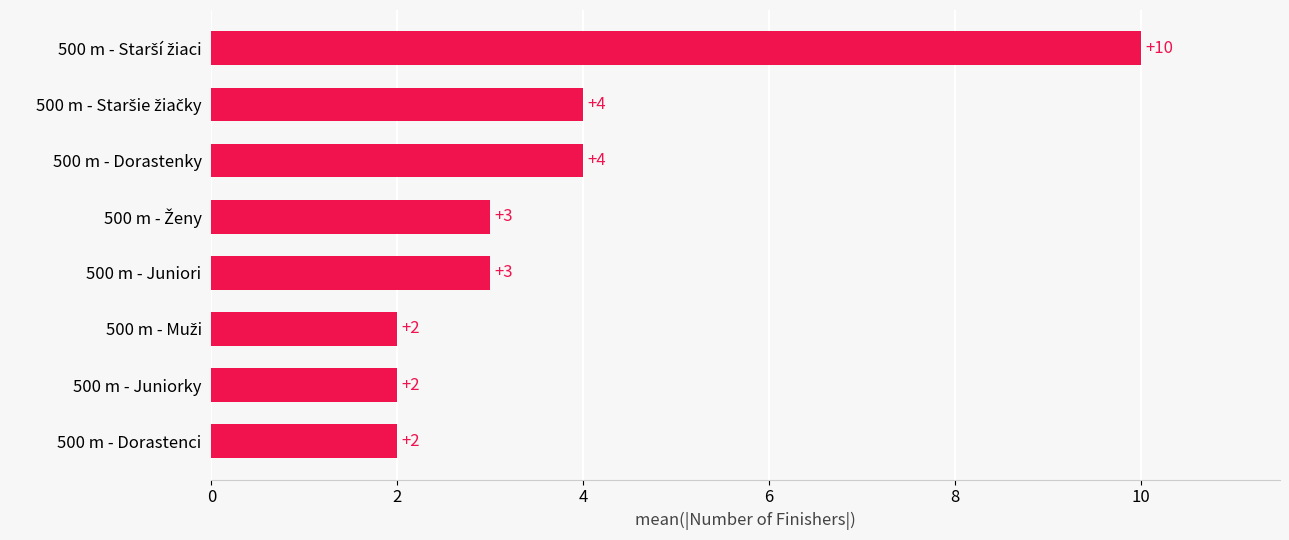

What is the maximum value shown in the chart?

10